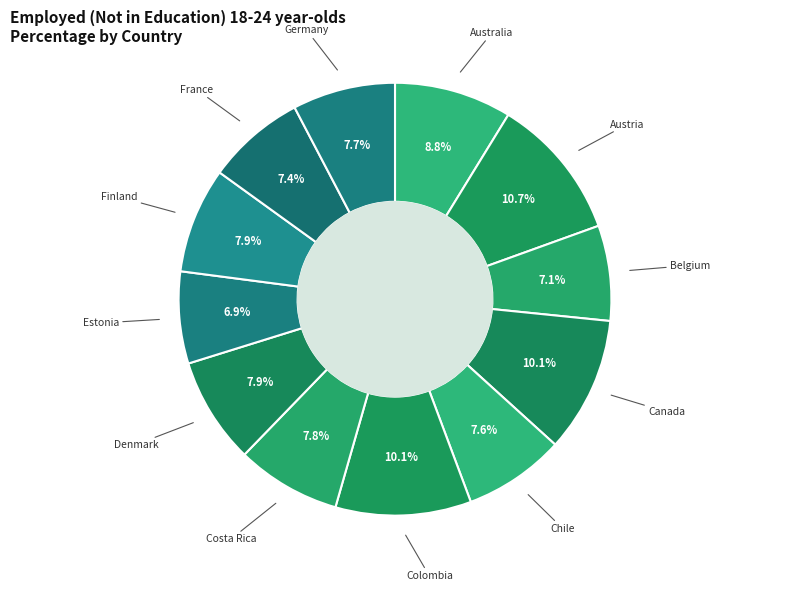

Approximately how many times larger is the value at Estonia compared to Canada?

0.7